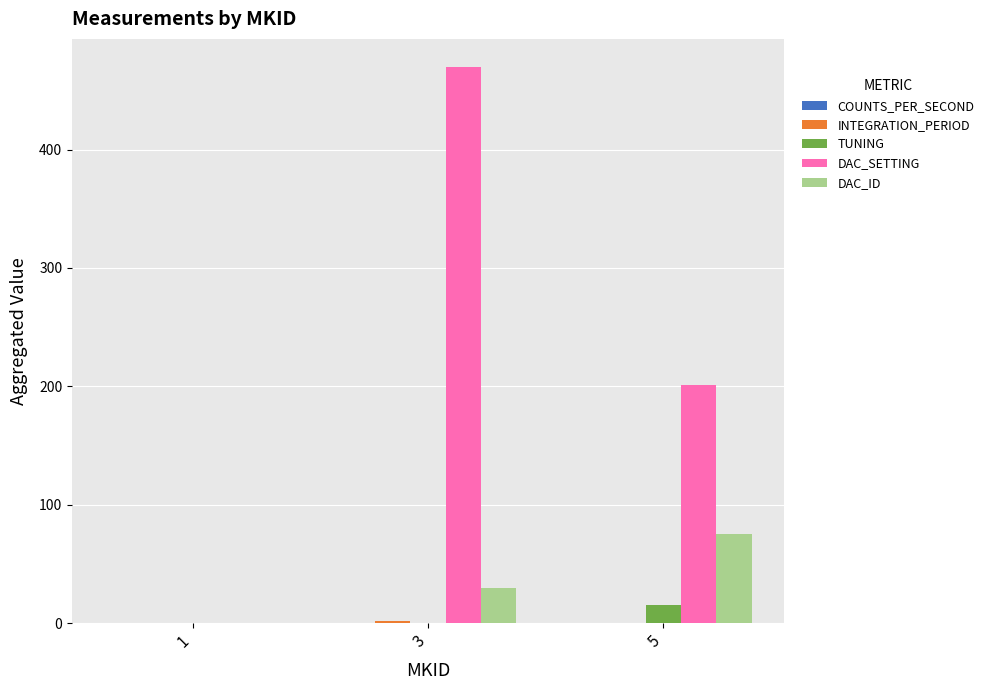

Which series has the widest spread of values?

DAC_SETTING